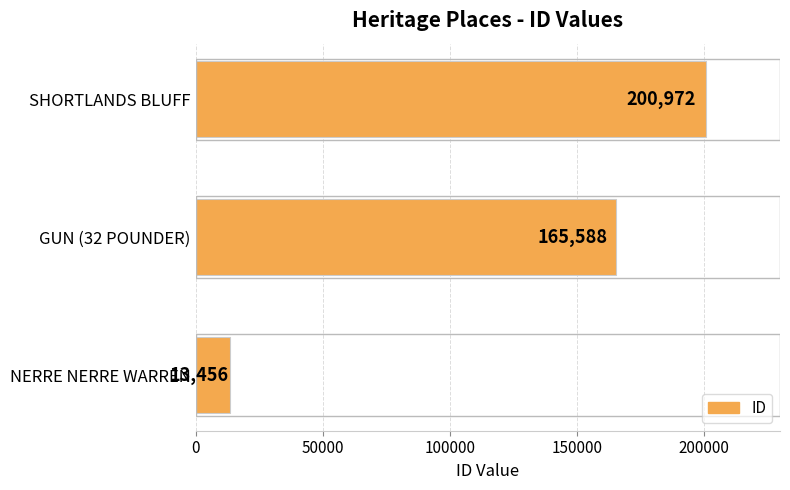

How many values are below 165588?

1